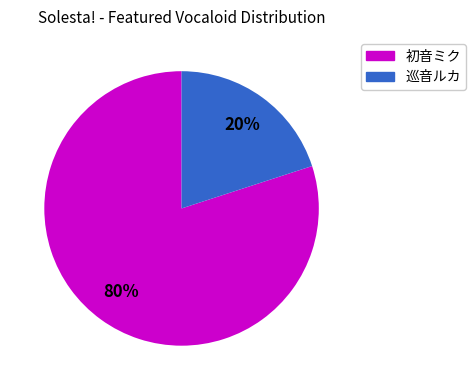

Is there any slice that represents more than half of the pie?

Yes